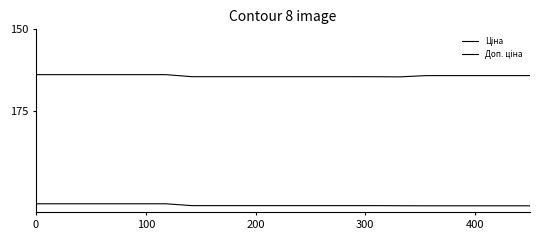

True or false: Ціна has more than 0 interior local peaks.

True